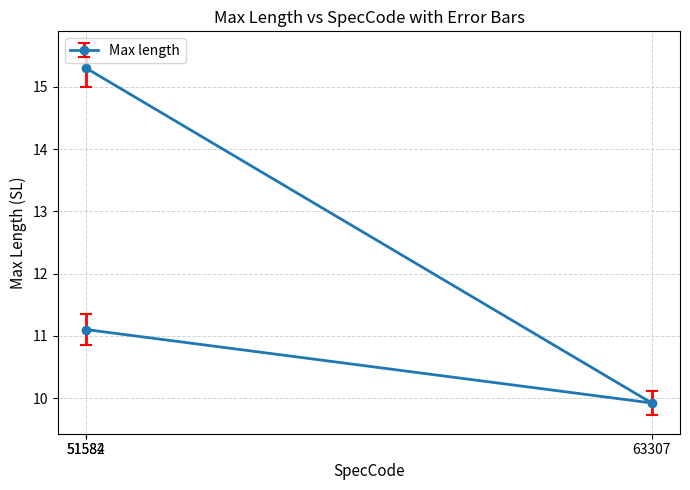

The chart shows a value of 9.9 at 63307. True or false?

True